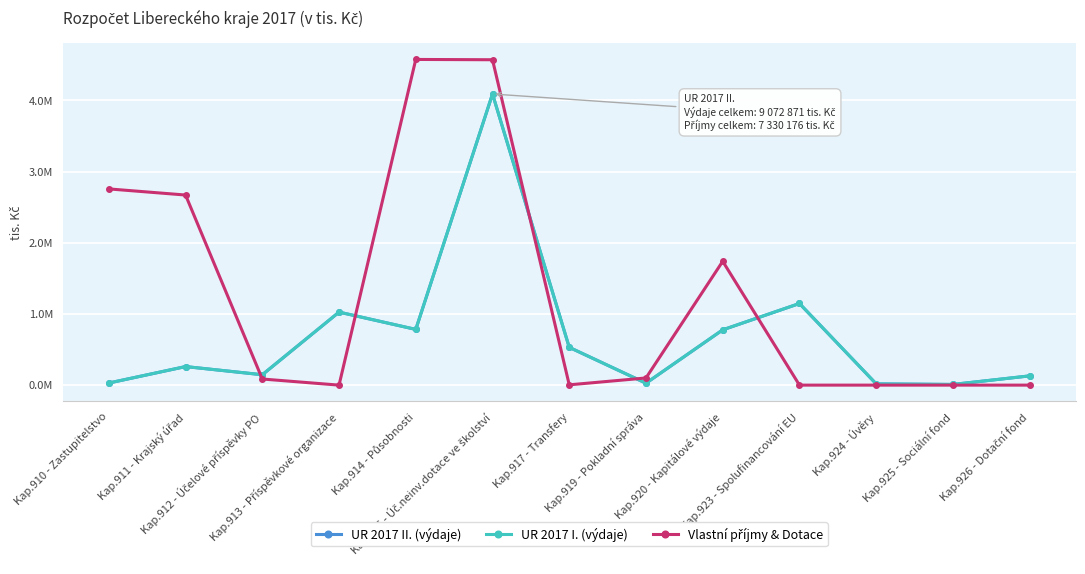

The value of UR 2017 II. (výdaje) at Kap.926 - Dotační fond is 188792.3. True or false?

False